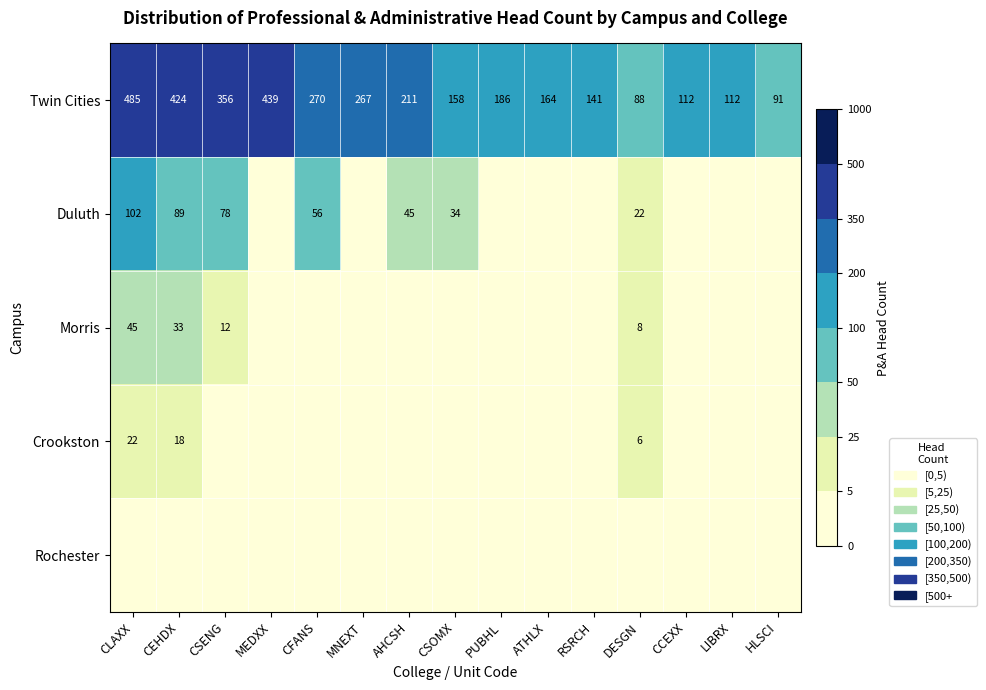

What is the highest value of the Twin Cities series?

485